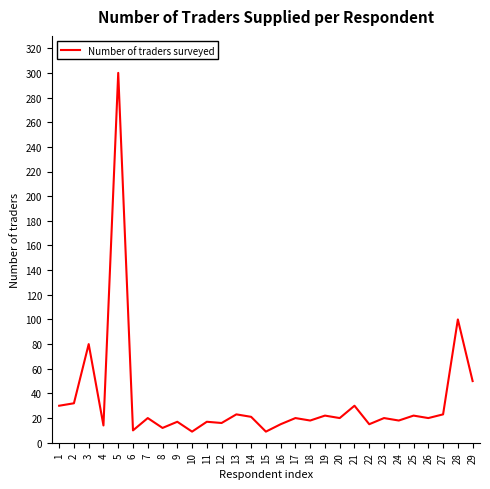

What is the ratio of the value at 12 to the value at 19?

0.7